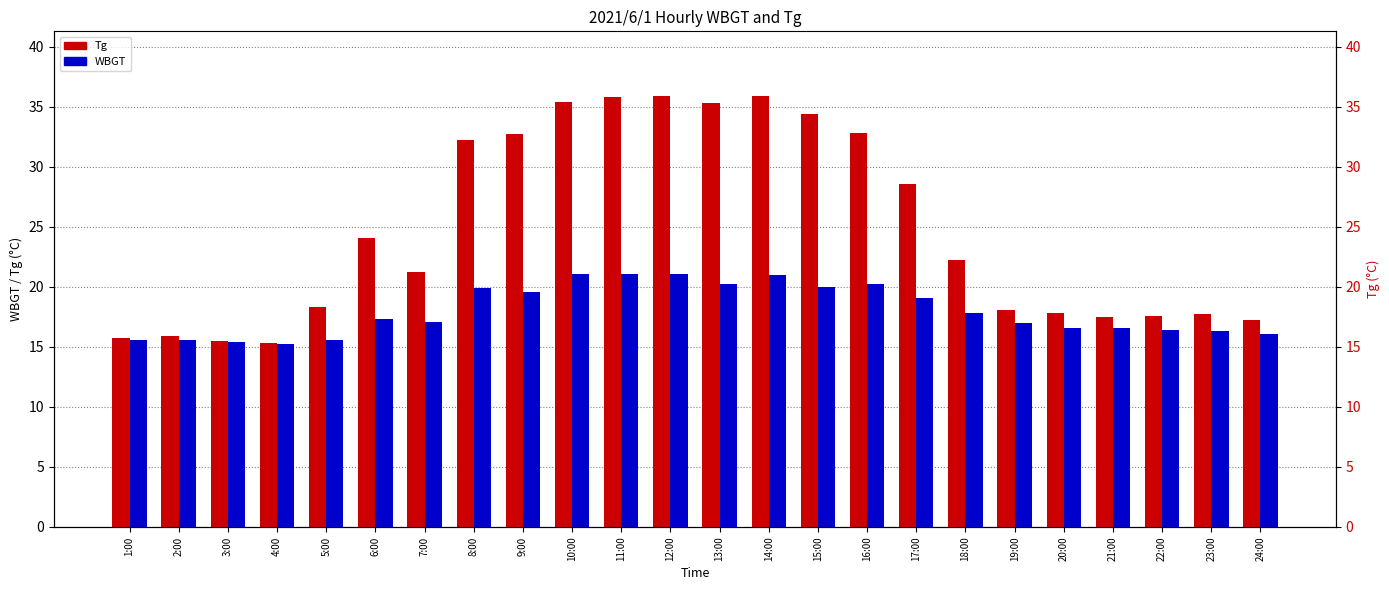

What is the difference between the Tg values at 6:00 and 5:00?

5.8